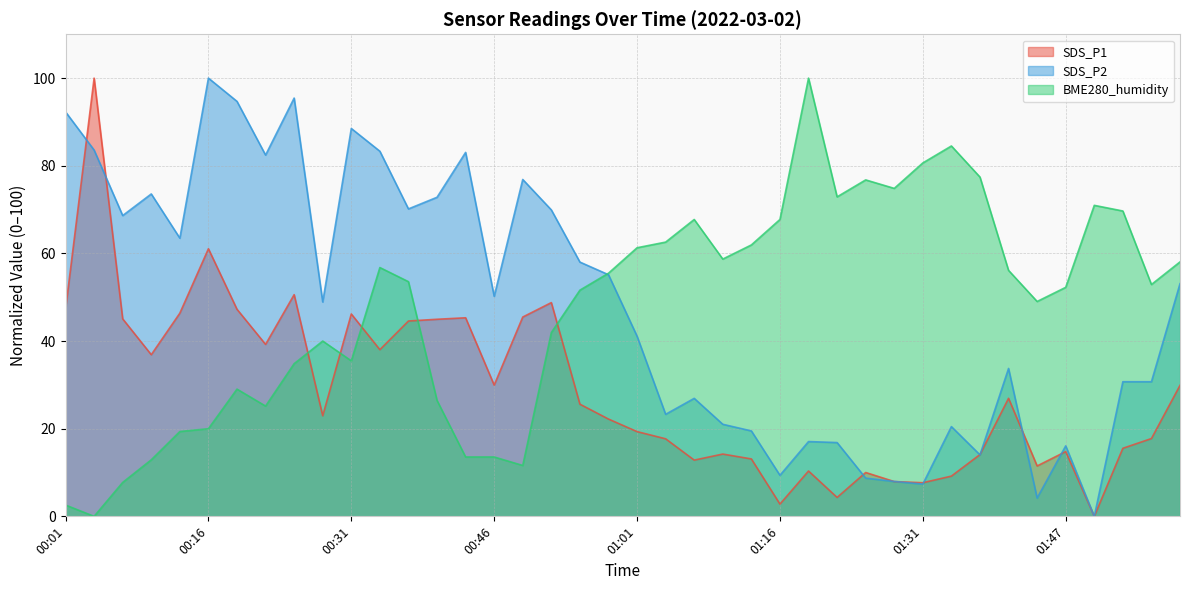

At which category is the sum across all series the highest?

00:04